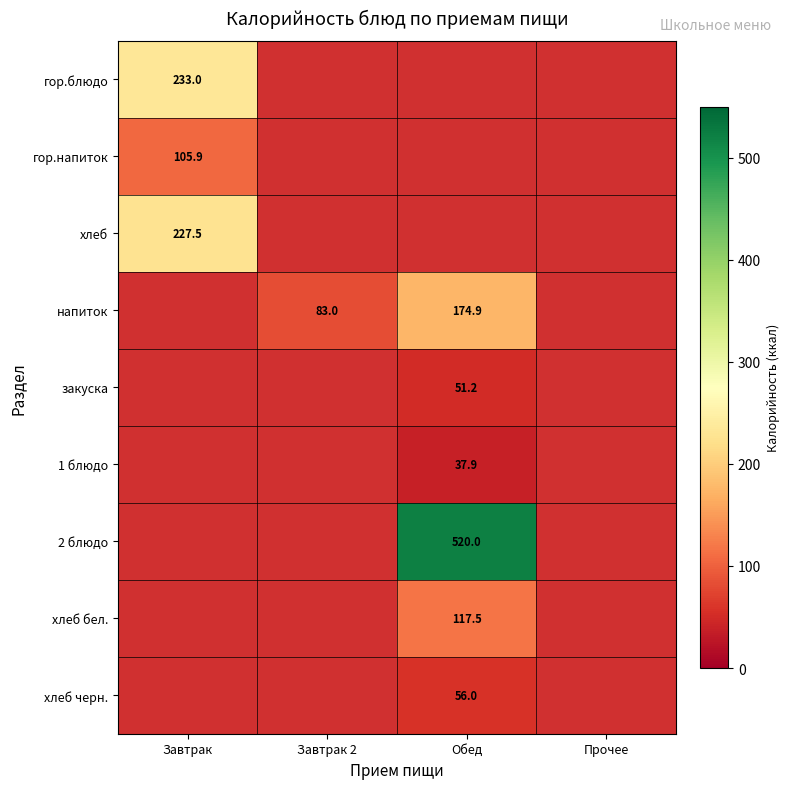

Which category has the highest value across all series?

Обед